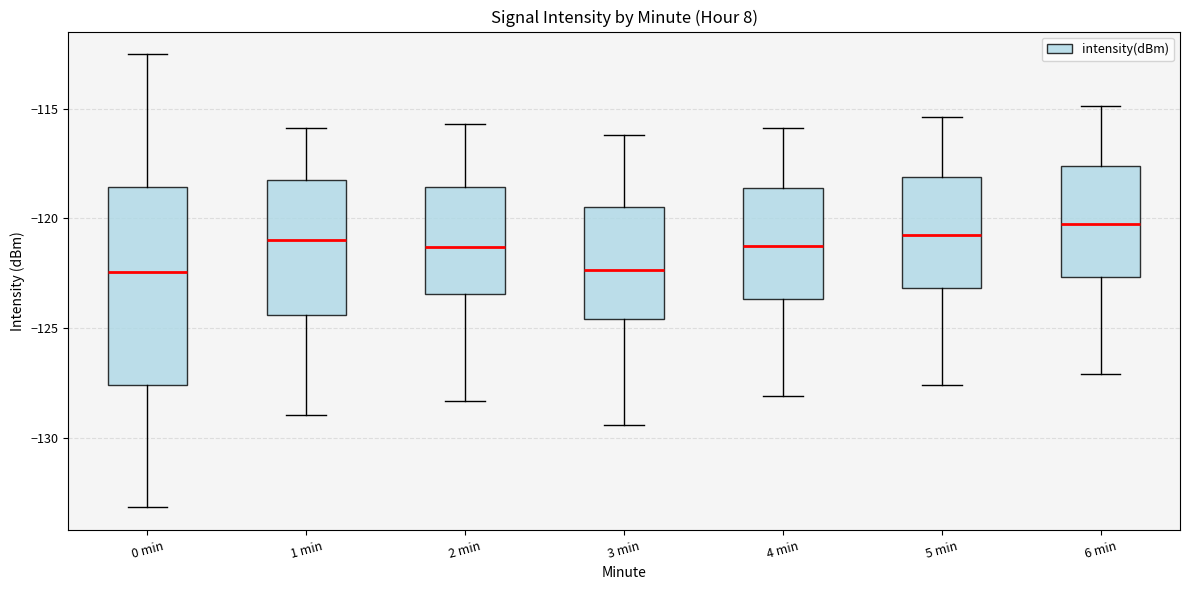

Where does the upper whisker of the box for 3 min end on the y-axis? The values are not printed on the chart, so give them approximately, as read against the axis.

-116.0